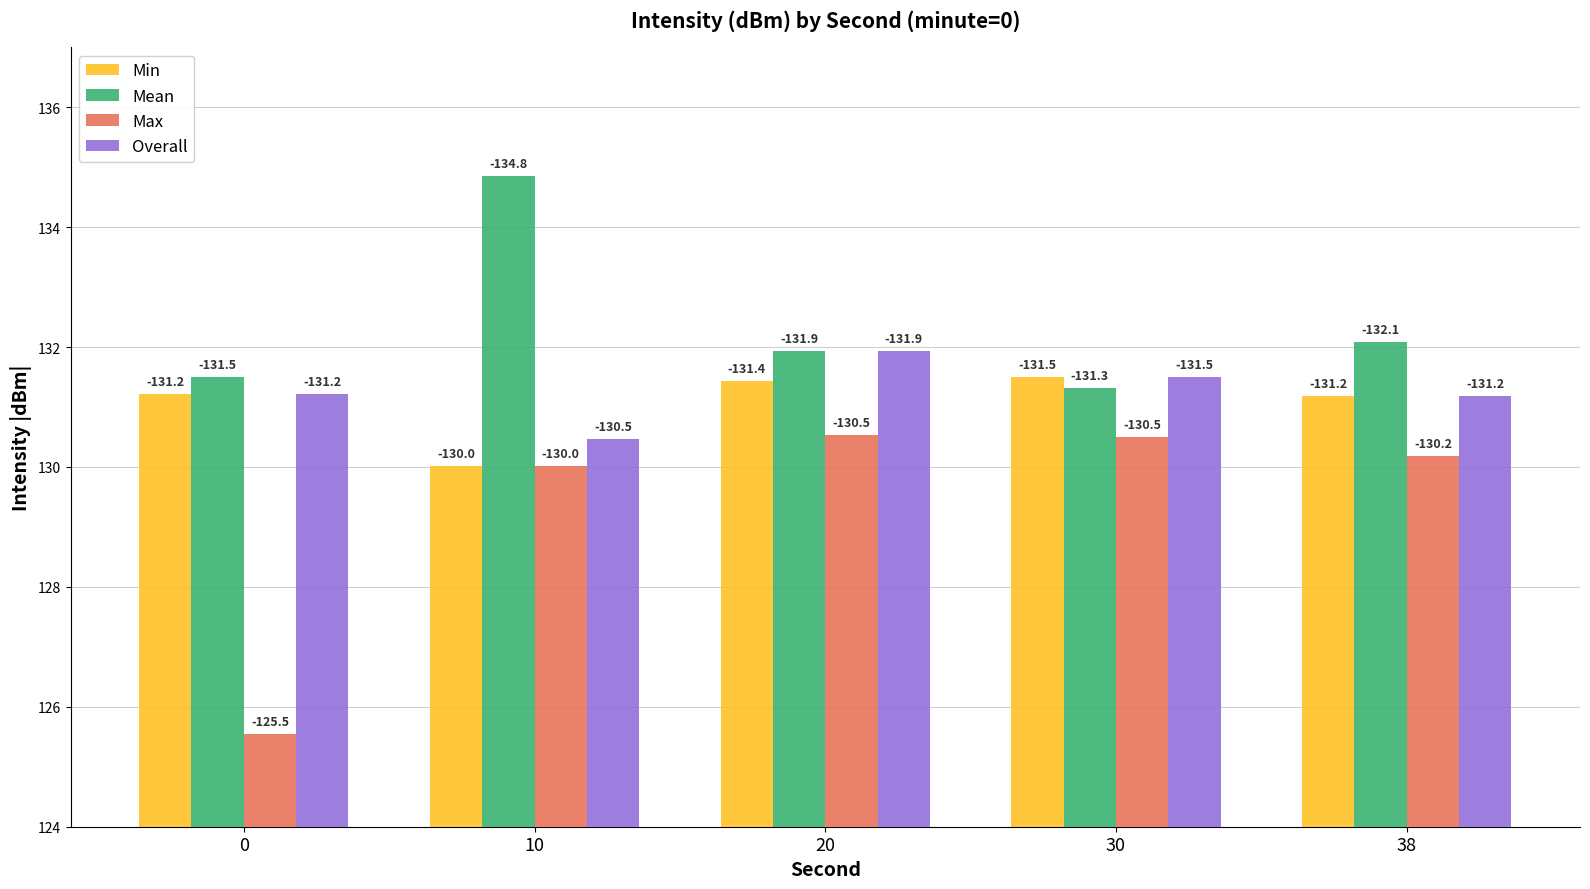

Is the value of Overall at 38 greater than the value of Min at 0?

No